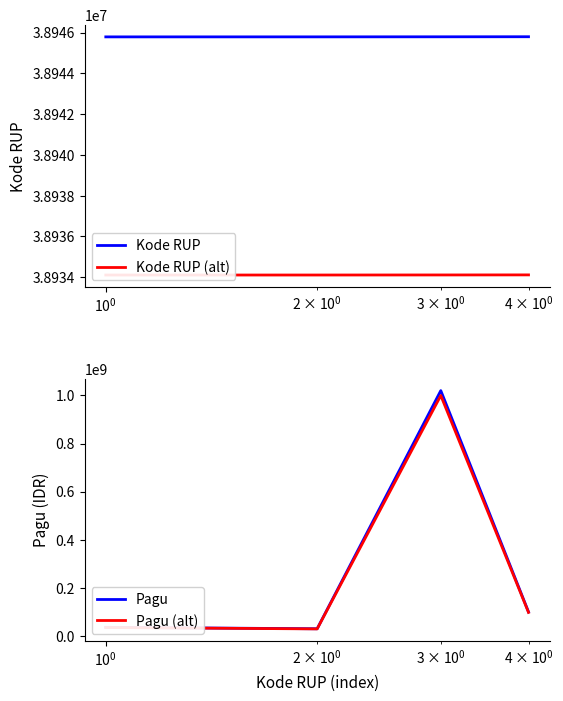

True or false: Pagu (alt) has more than 2 interior local peaks.

False